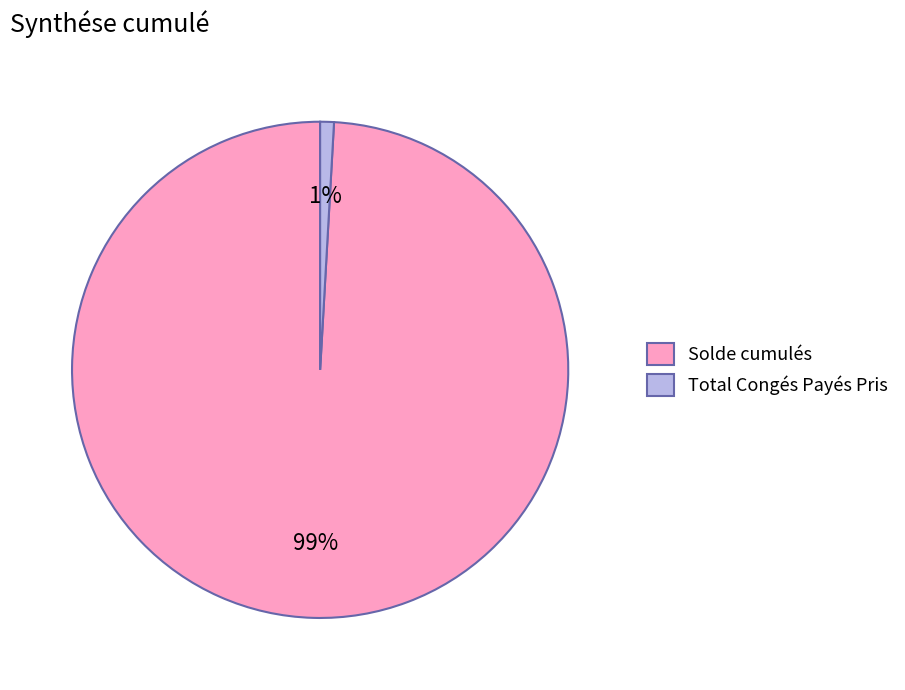

How many segments does this pie chart have?

2